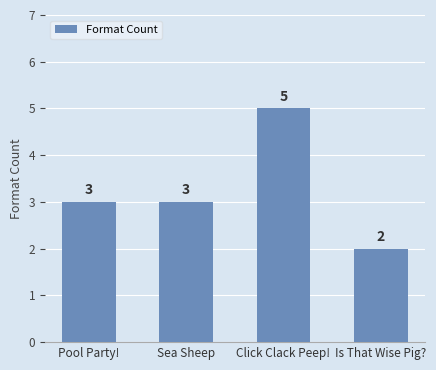

Which has a higher value, Pool Party! or Is That Wise Pig??

Pool Party!